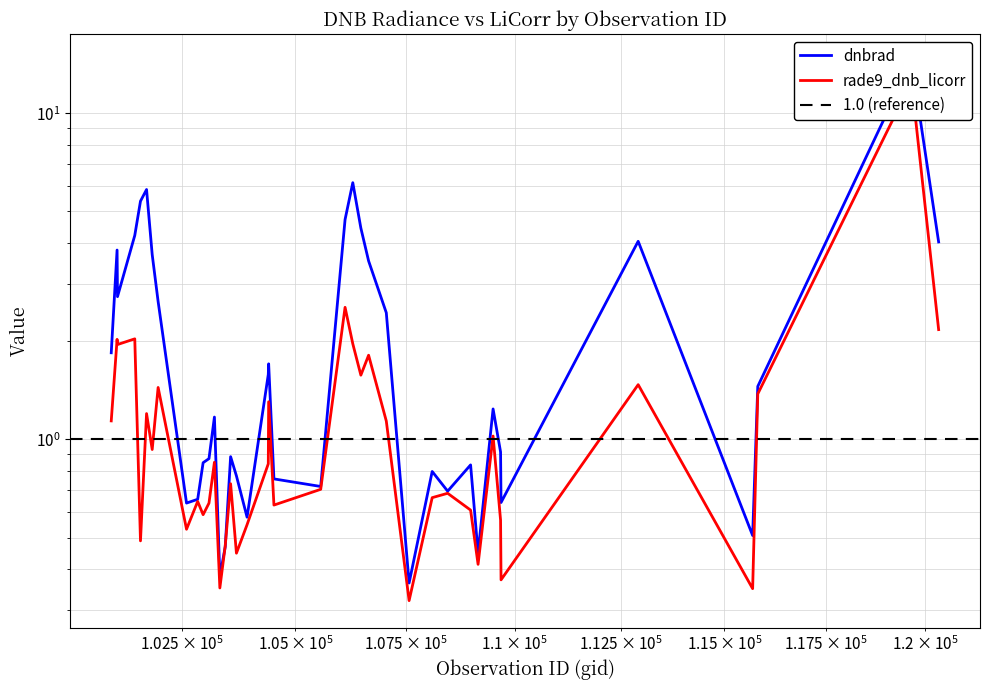

In dnbrad, how many points are higher than both neighbors (excluding endpoints)?

11